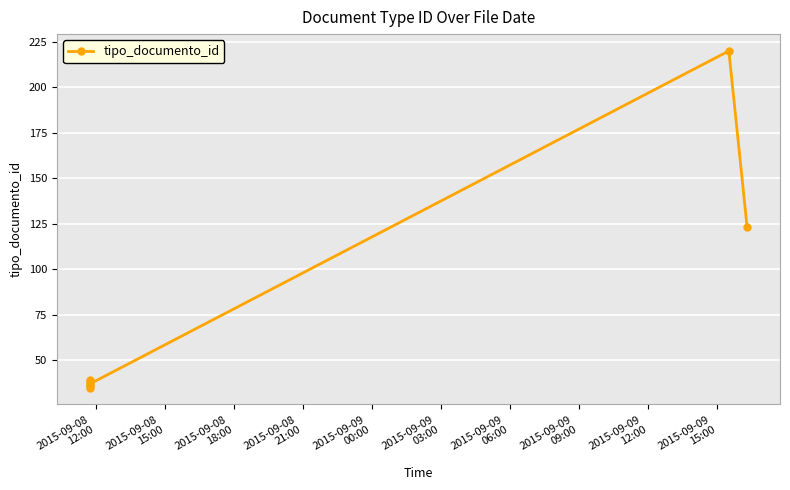

What is the difference between the maximum and minimum values?

185